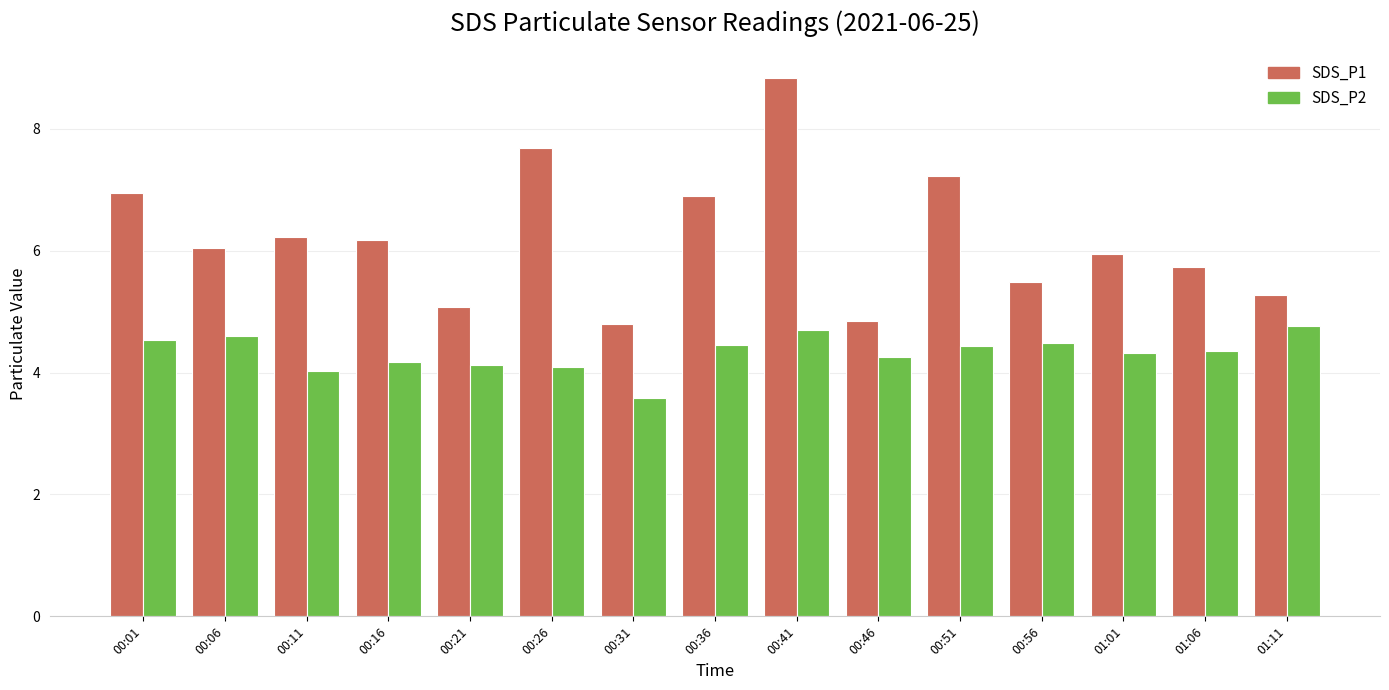

Which series has the largest total across all categories?

SDS_P1